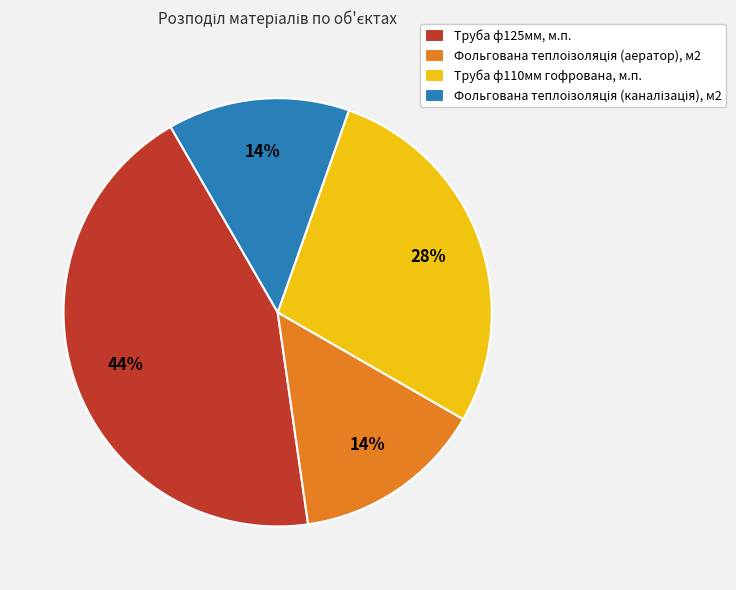

To the nearest percent, what is the average slice percentage?

25%